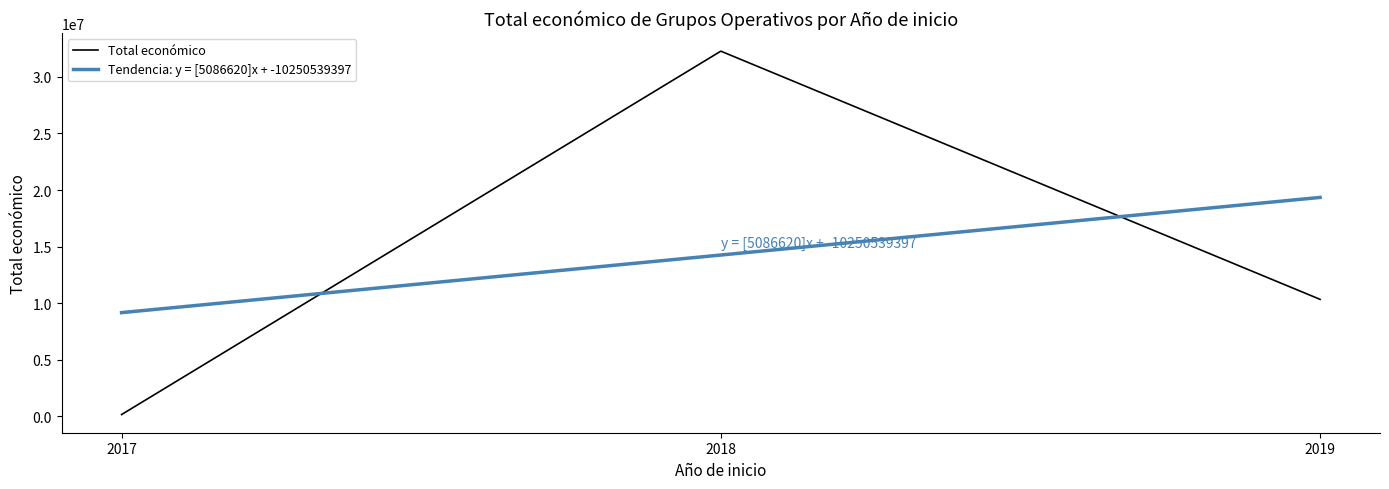

The value of Tendencia: y = [5086620]x + -10250539397 at 2019 is 19346383.0. True or false?

True